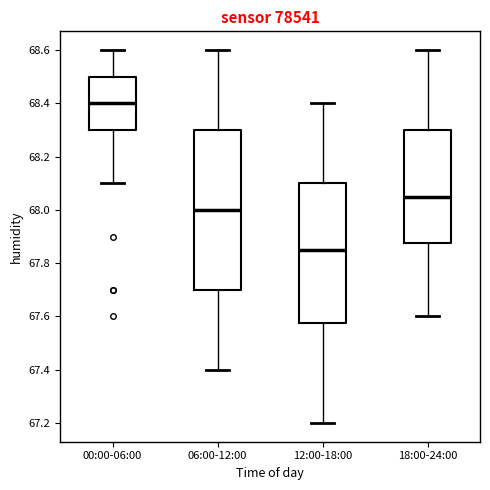

Which box is the tallest, from its lower edge to its upper edge?

06:00-12:00